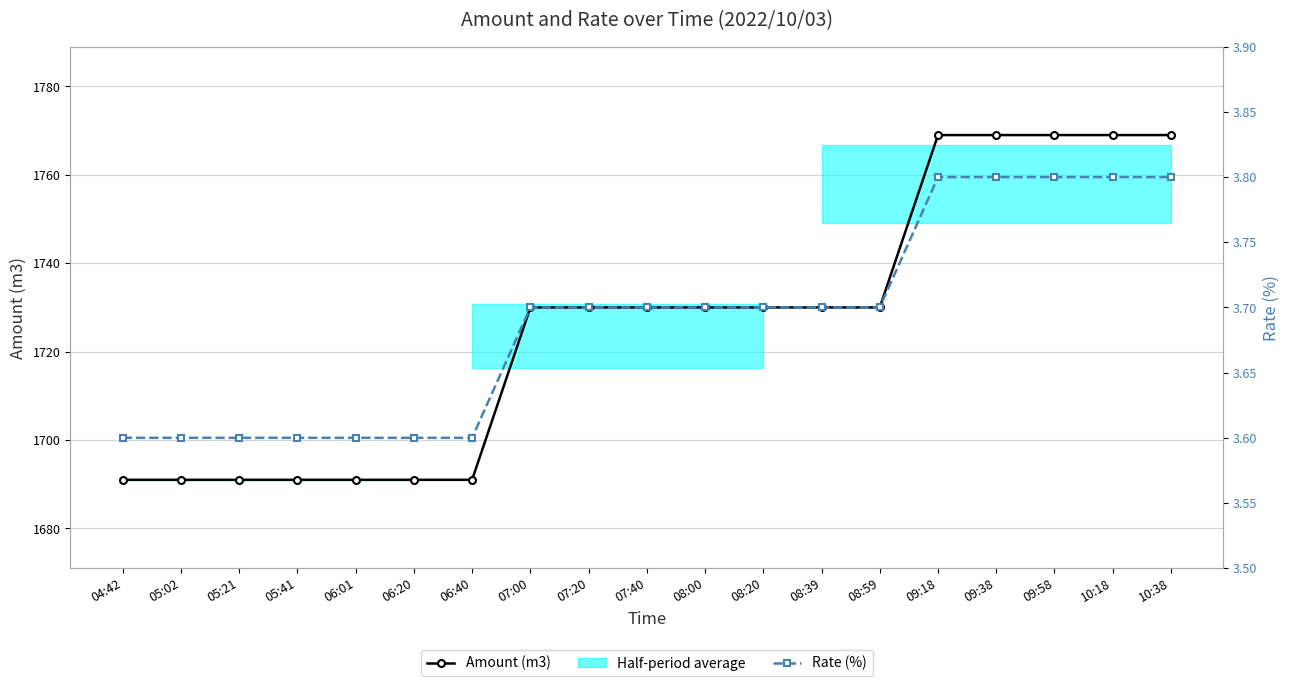

How many lines are shown in the chart?

2